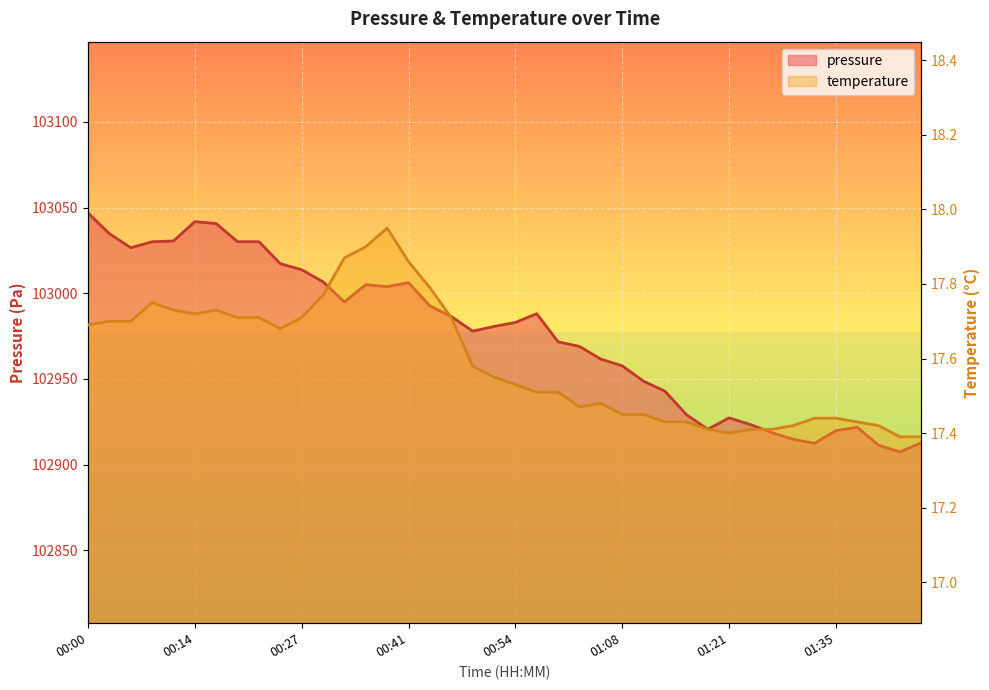

What position from the right is 01:40?

3